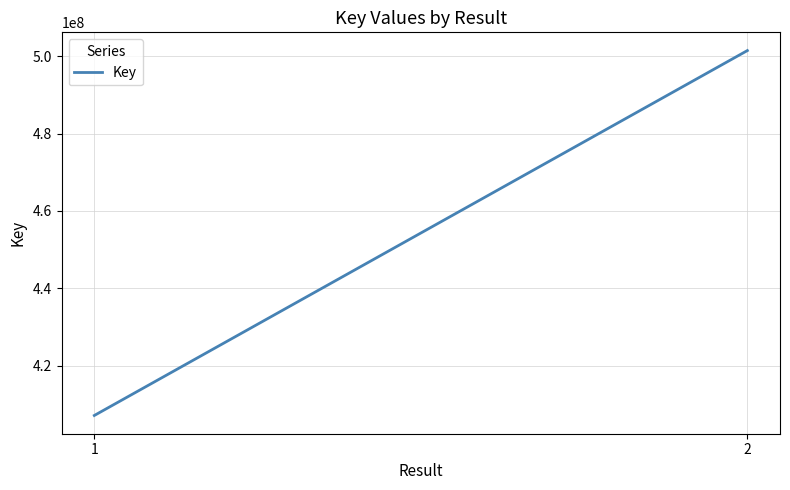

How many values are below 501443681?

1